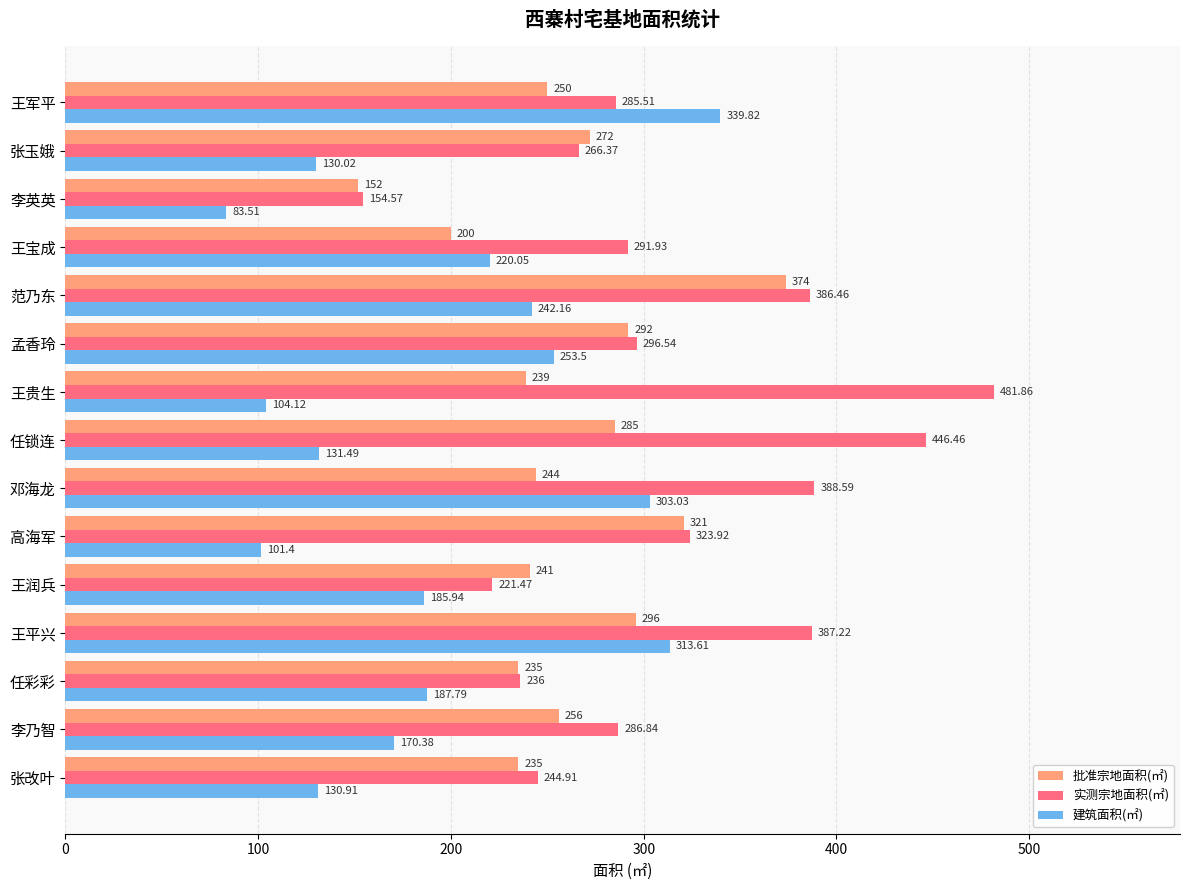

What is the difference between the maximum and second lowest values in the 批准宗地面积(㎡) series?

174.0